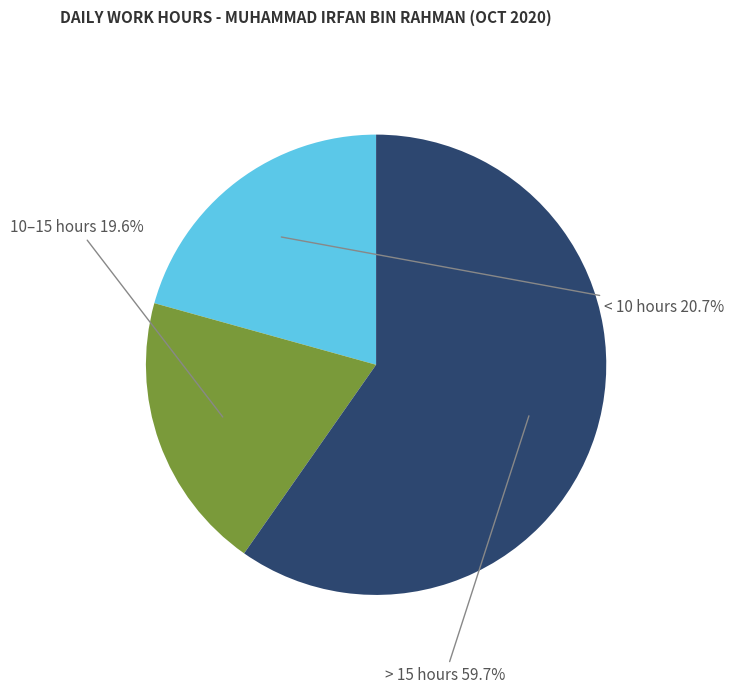

Which category has the smallest portion of the pie?

10–15 hours